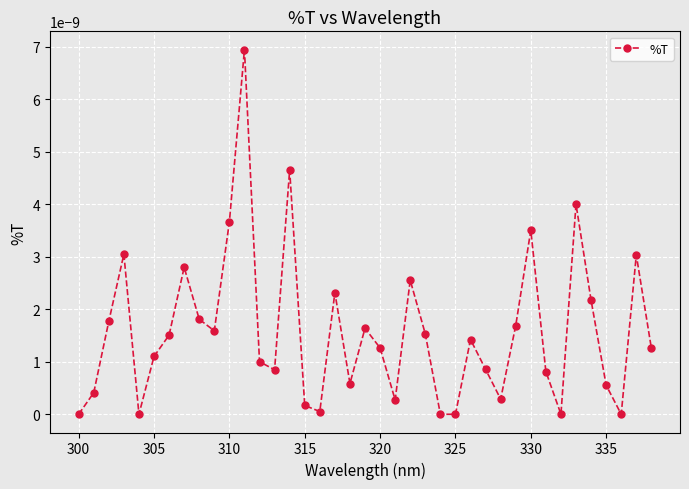

How many interior local peaks (higher than both neighbors) does the data have?

11